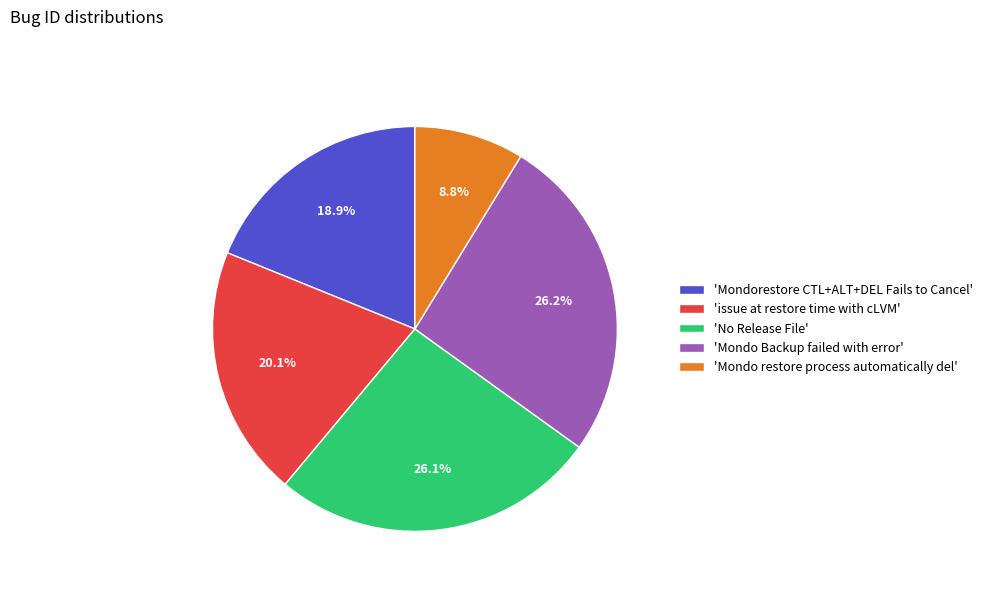

Which has a higher value, 'Mondo Backup failed with error' or 'Mondorestore CTL+ALT+DEL Fails to Cancel'?

'Mondo Backup failed with error'